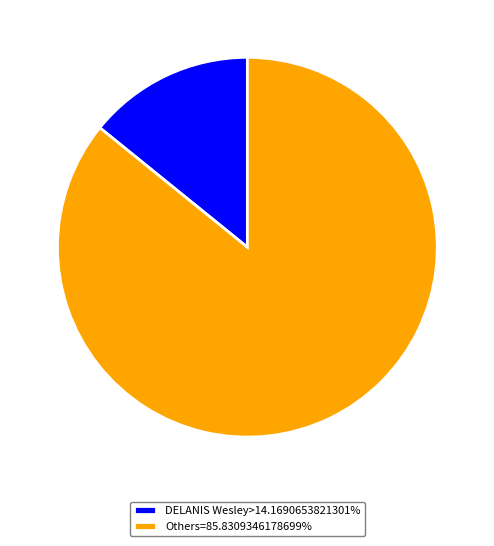

Is there any slice that represents more than half of the pie?

Yes